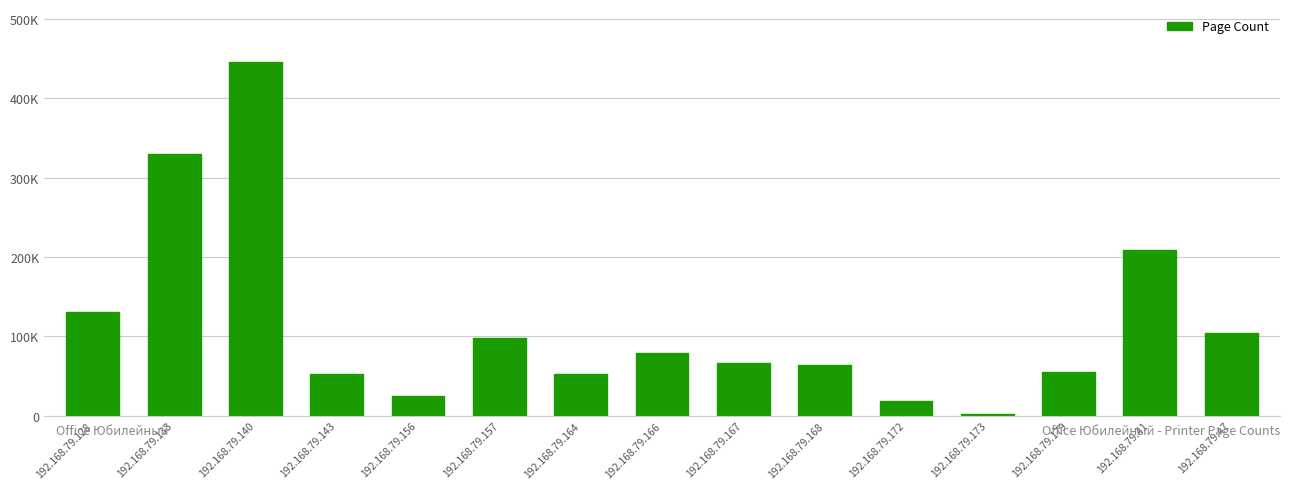

Which label corresponds to the largest value in the chart?

192.168.79.140